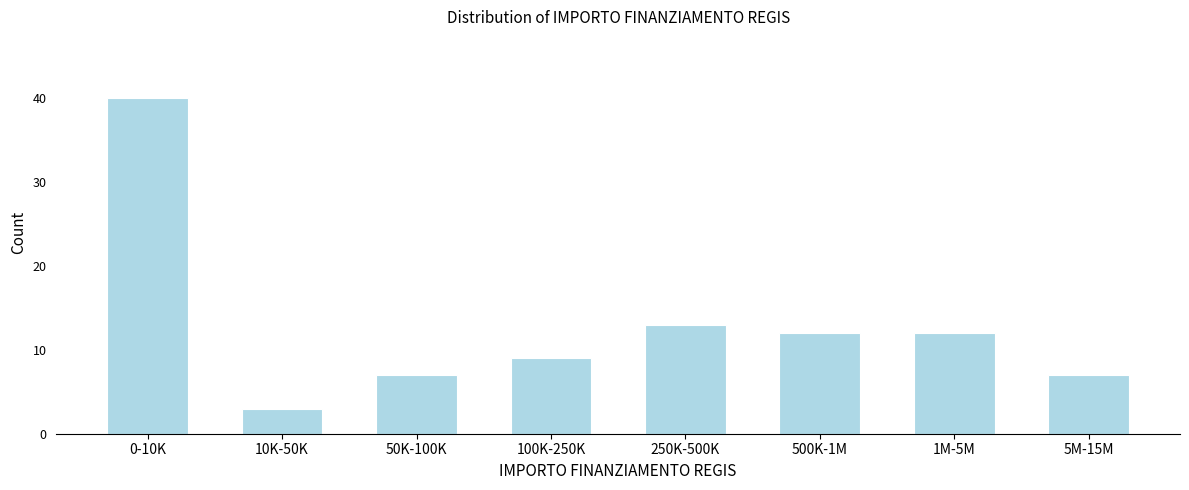

Reading left to right, list all the values displayed in this chart.

40	3	7	9	13	12	12	7